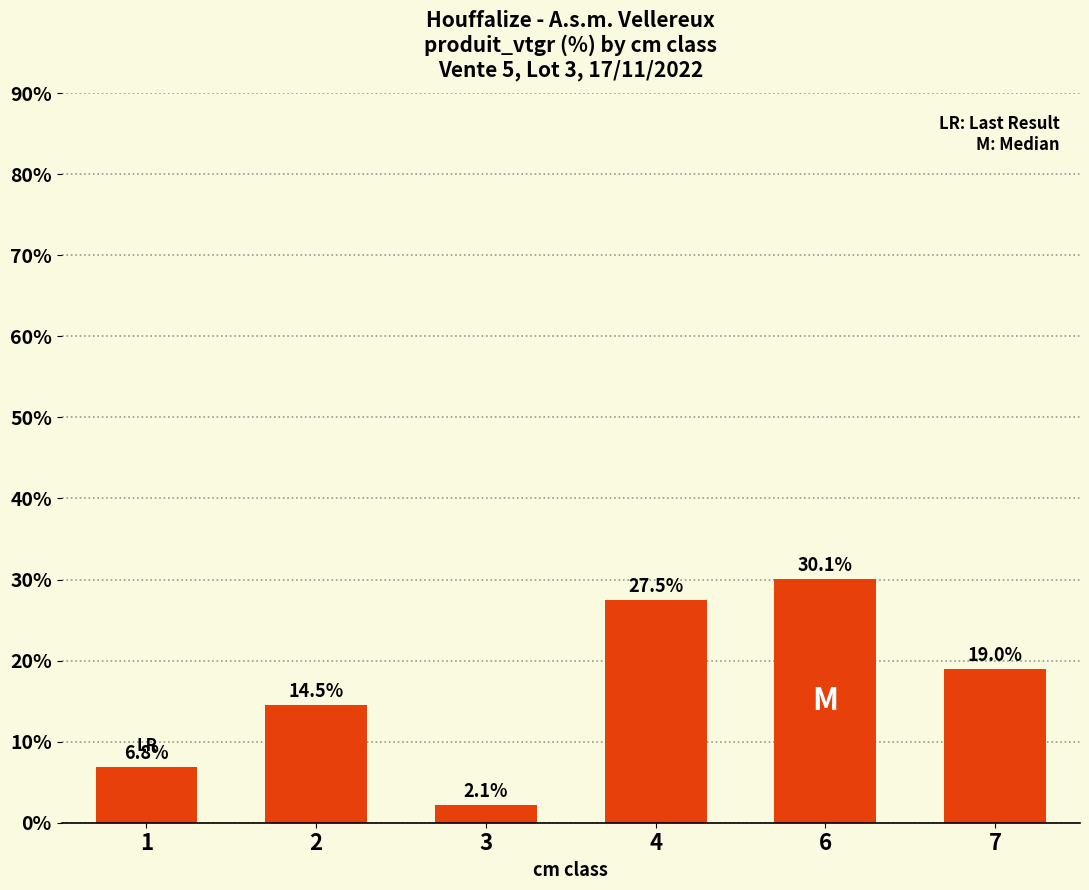

Reading left to right, list all the values displayed in this chart.

1=6.8	2=14.5	3=2.1	4=27.5	6=30.1	7=19.0